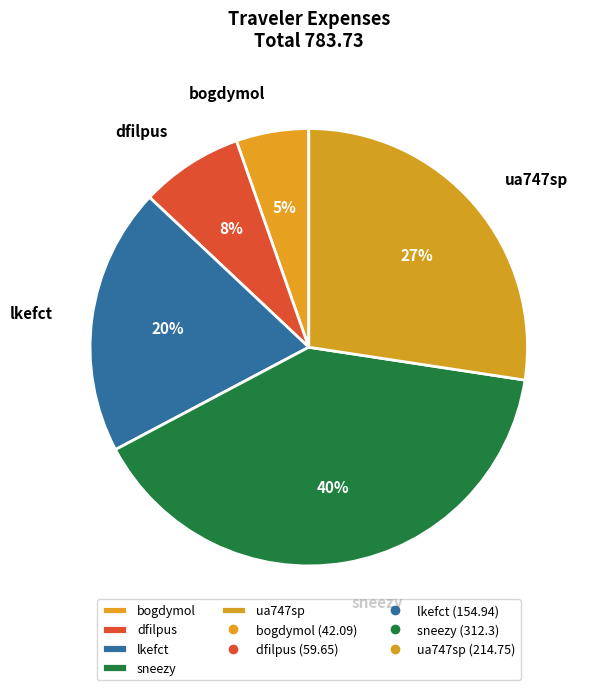

Does lkefct represent more than half of the total?

No